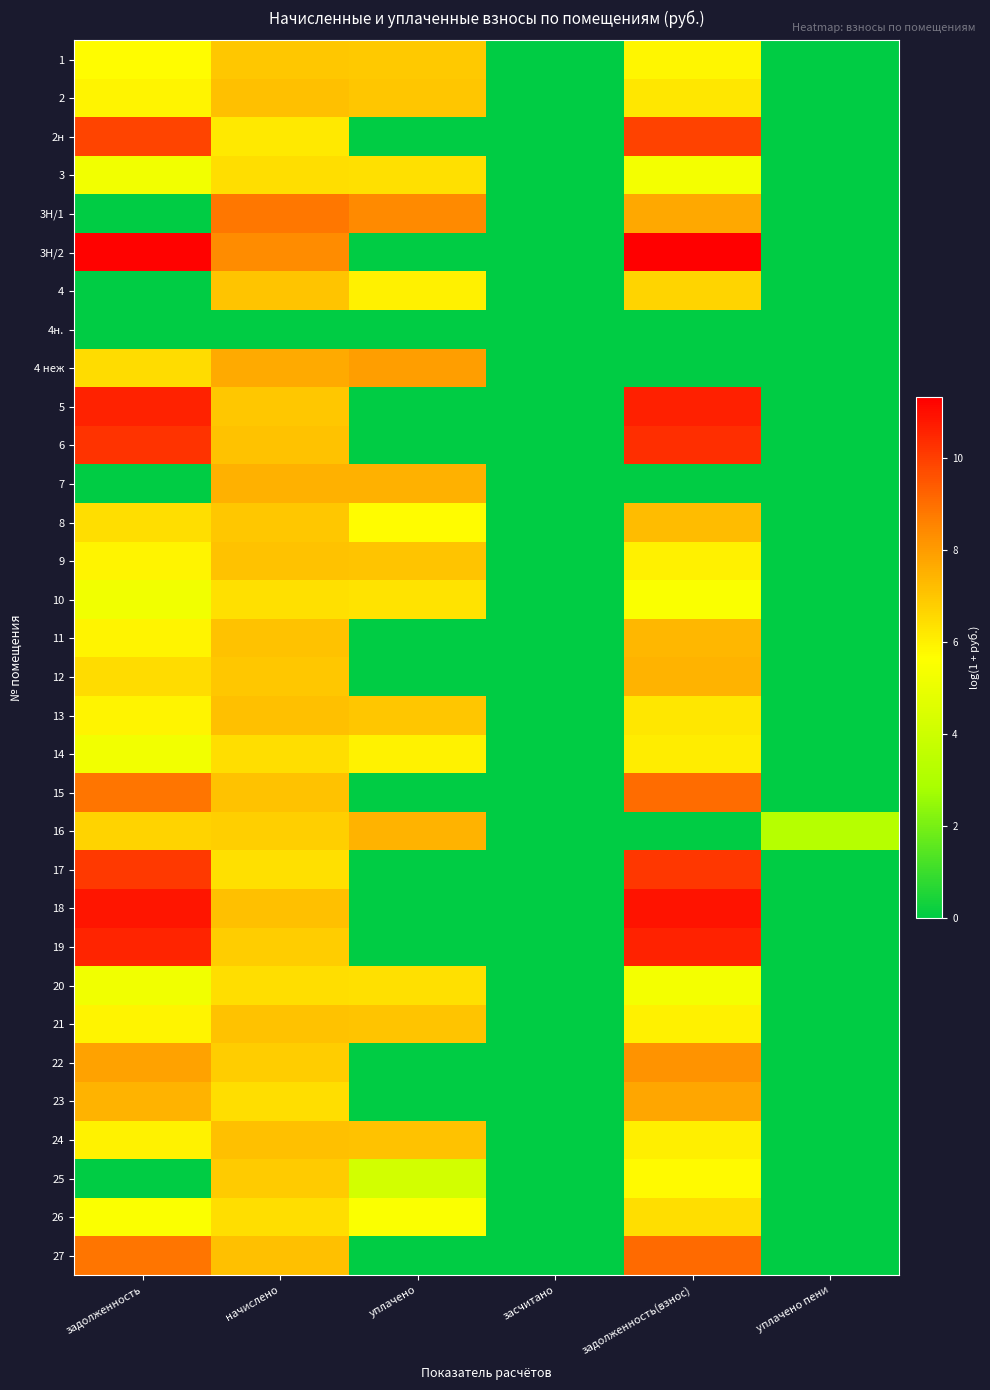

Rank the series at уплачено from lowest to highest value.

2н, 3Н/2, 4н., 5, 6, 11, 12, 15, 17, 18, 19, 22, 23, 27, 25, 26, 8, 14, 4, 10, 20, 3, 1, 2, 13, 21, 9, 24, 16, 7, 4 неж, 3Н/1